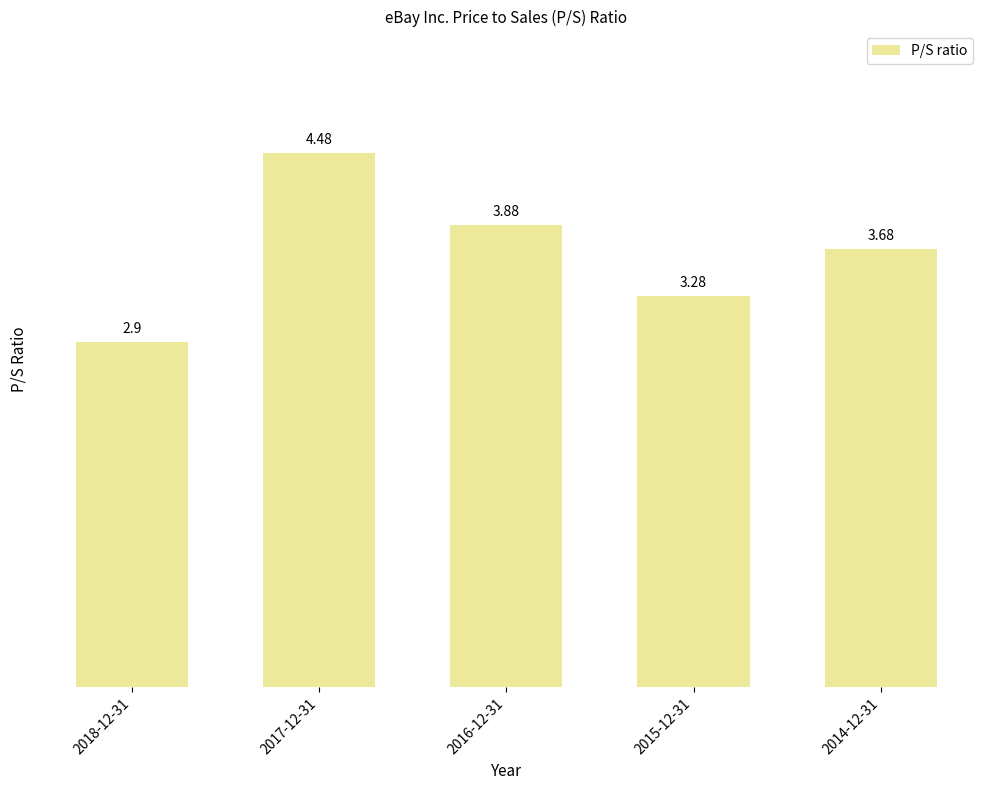

Does the chart contain any negative values?

No